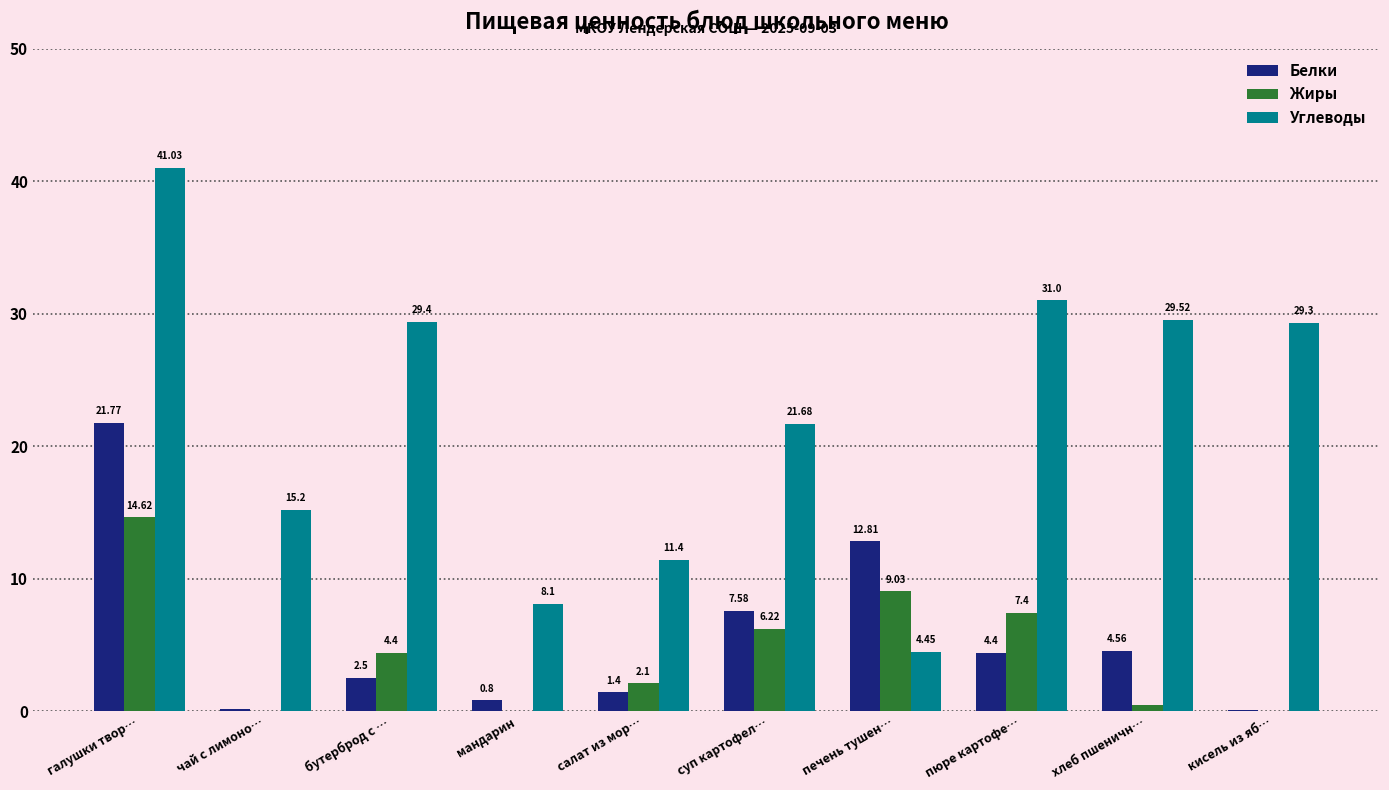

At which category is the sum across all series the highest?

галушки твор…